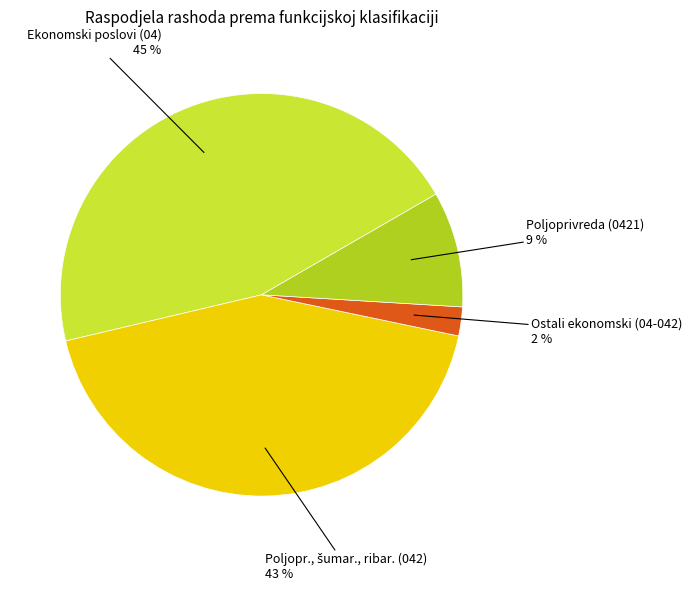

Which slice is the largest?

Ekonomski poslovi